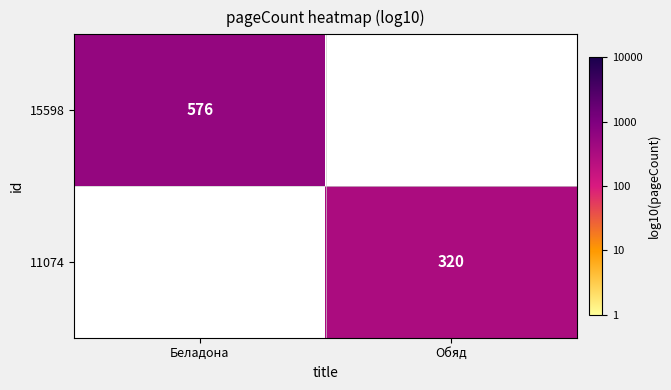

Is the value of 15598 at Обяд greater than the value of 11074 at Беладона?

No